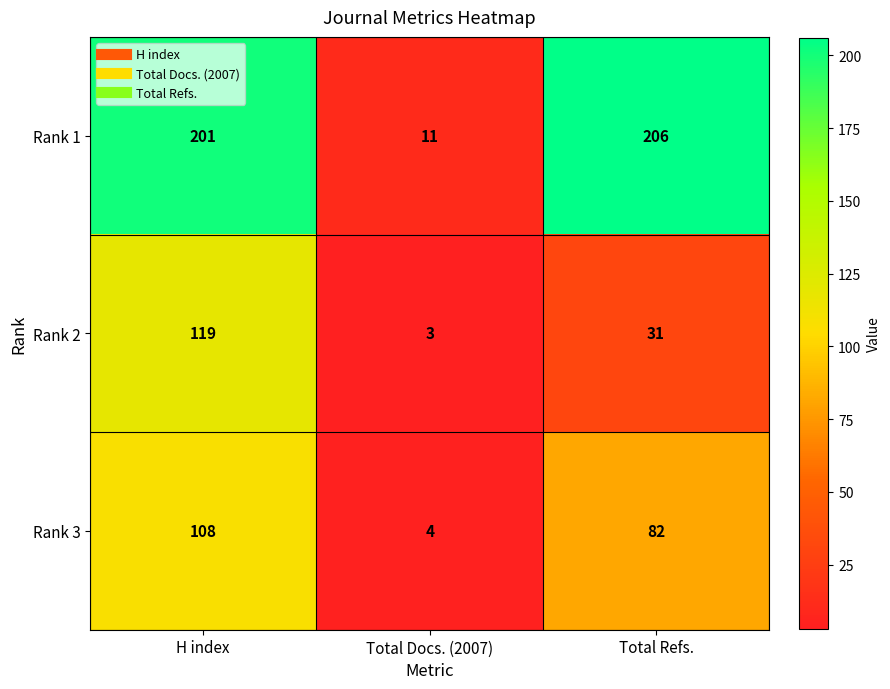

Reading left to right, transcribe all the data shown in this chart.

Rank 1: H index=201	Total Docs. (2007)=11	Total Refs.=206
Rank 2: H index=119	Total Docs. (2007)=3	Total Refs.=31
Rank 3: H index=108	Total Docs. (2007)=4	Total Refs.=82